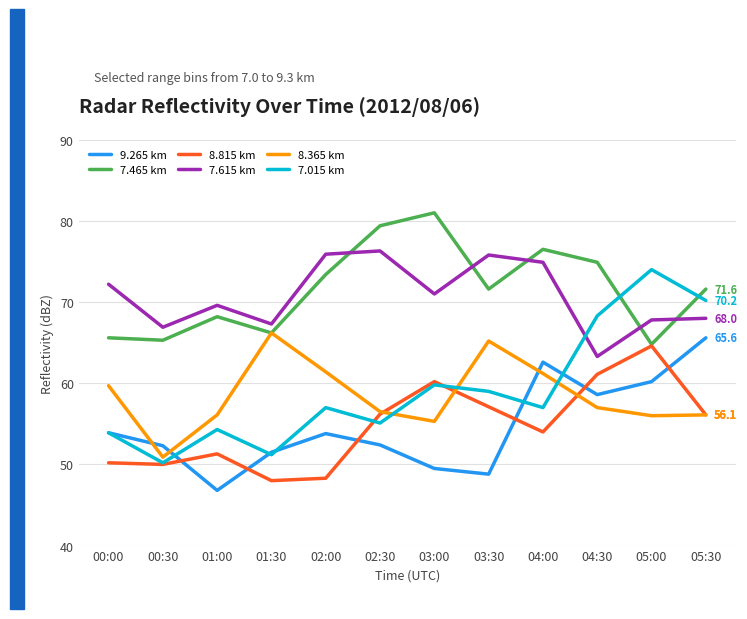

What is the total value across all series at 05:30?

387.6